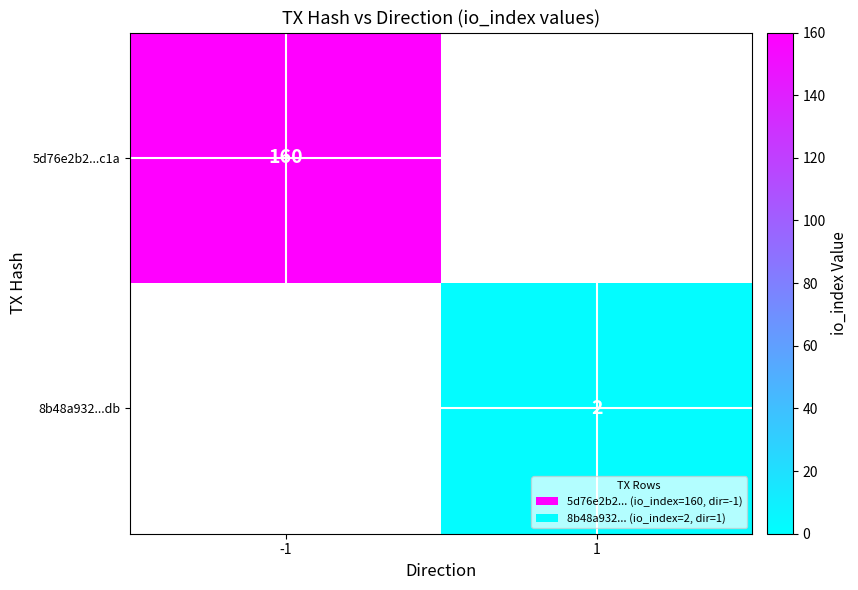

Is it true that 5d76e2b2...c1a equals 224 at -1?

False